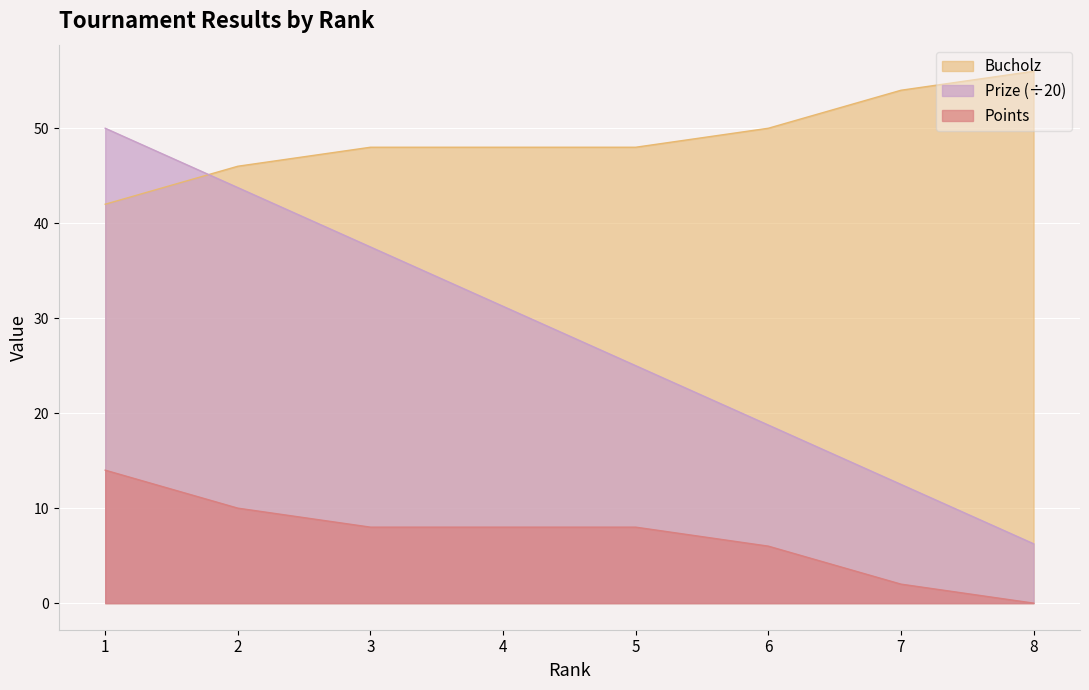

Which series has the largest total across all categories?

Bucholz